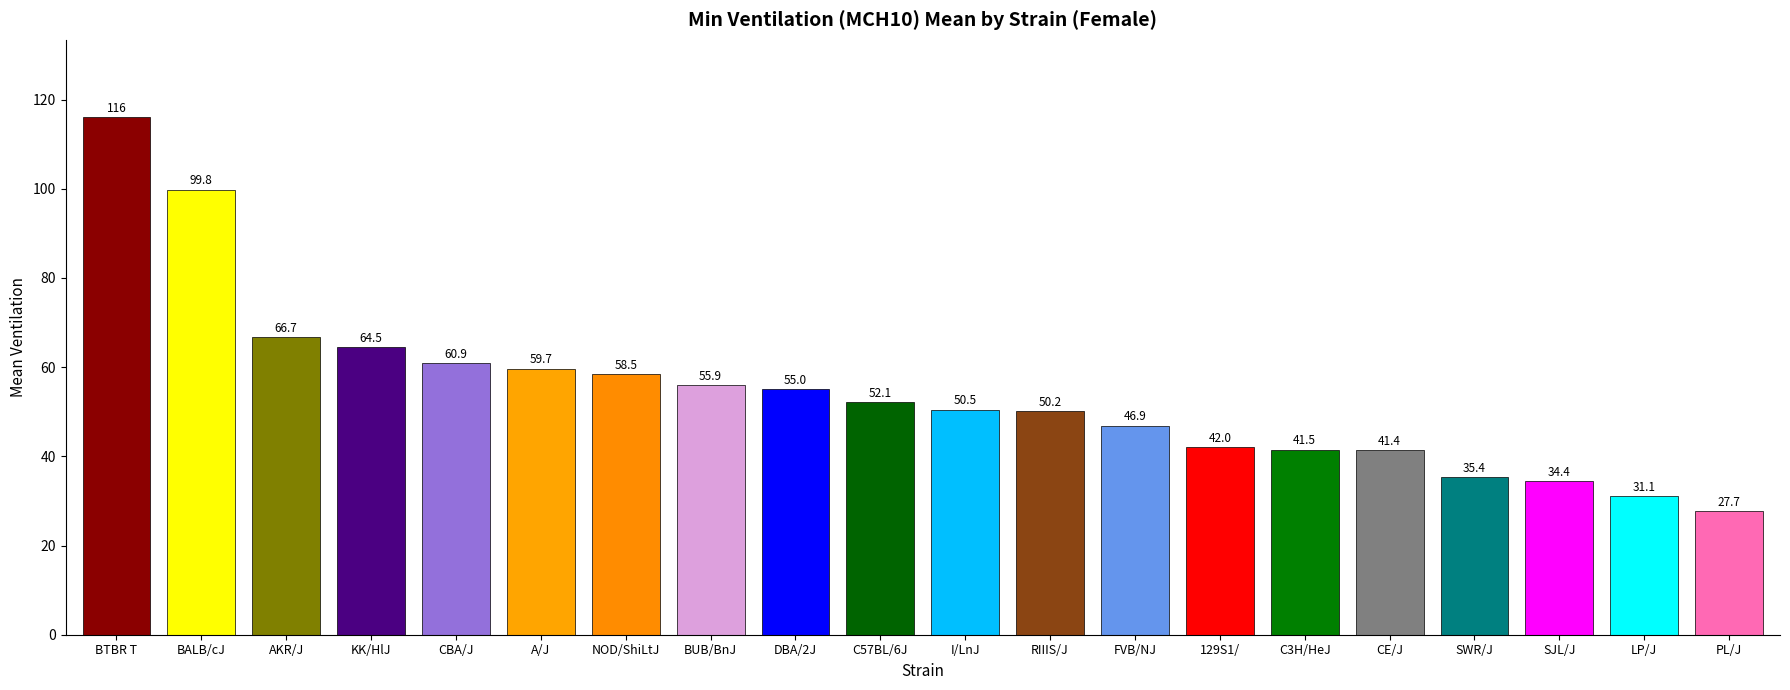

Reading left to right, transcribe all the data shown in this chart.

BTBR T=116.0	BALB/cJ=99.8	AKR/J=66.7	KK/HlJ=64.5	CBA/J=60.9	A/J=59.7	NOD/ShiLtJ=58.5	BUB/BnJ=55.9	DBA/2J=55.0	C57BL/6J=52.1	I/LnJ=50.5	RIIIS/J=50.2	FVB/NJ=46.9	129S1/=42.0	C3H/HeJ=41.5	CE/J=41.4	SWR/J=35.4	SJL/J=34.4	LP/J=31.1	PL/J=27.7